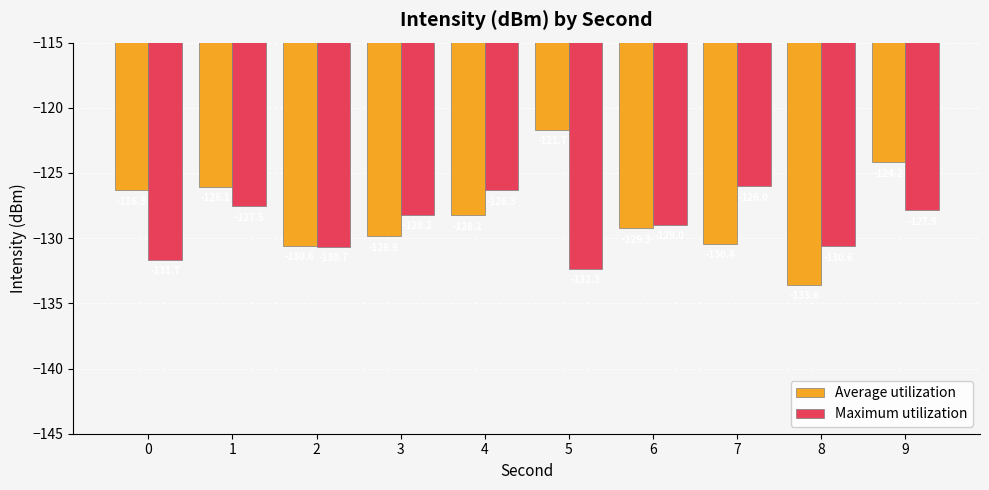

How many bars are there in total?

20